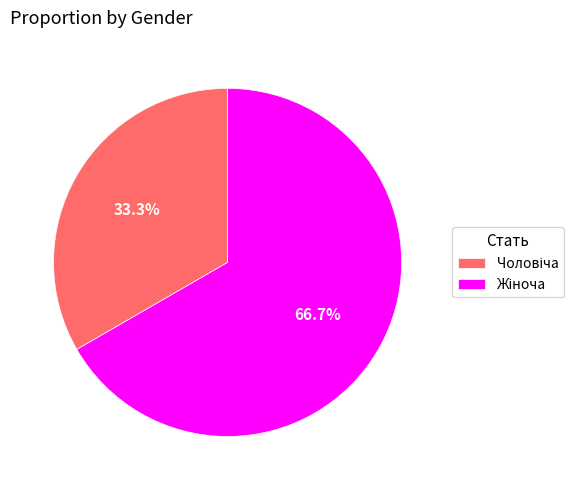

Does any single category account for the majority?

Yes